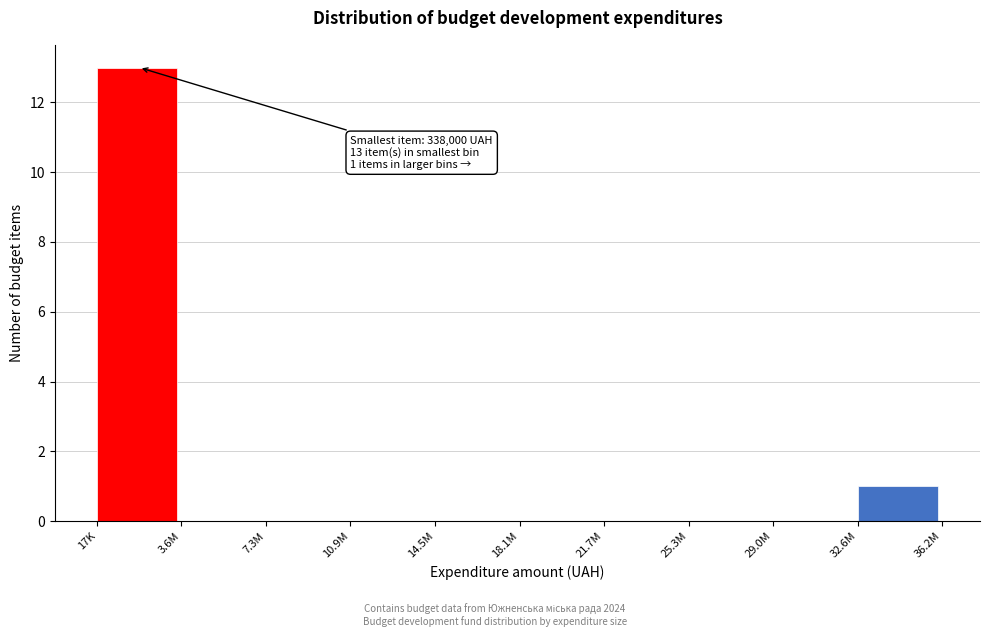

Reading left to right, transcribe all the data shown in this chart.

17K=13	3.6M=0	7.3M=0	10.9M=0	14.5M=0	18.1M=0	21.7M=0	25.3M=0	29.0M=0	32.6M=1